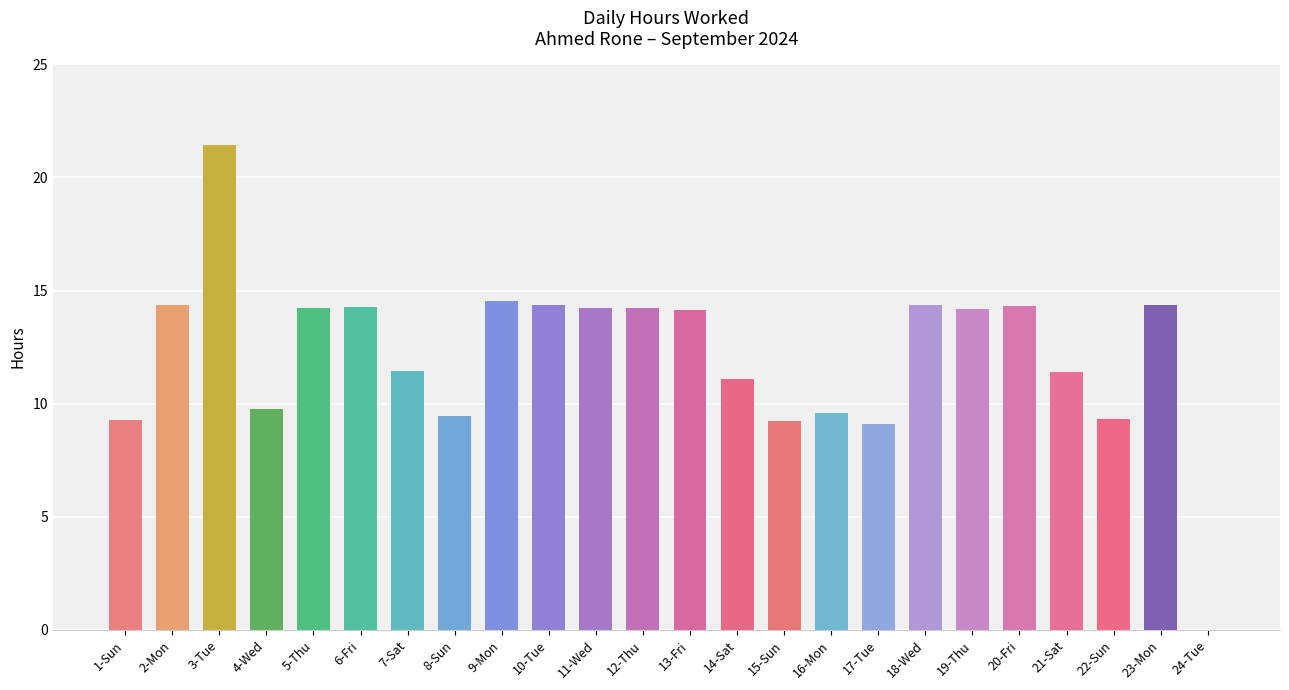

How many values exceed 14?

13